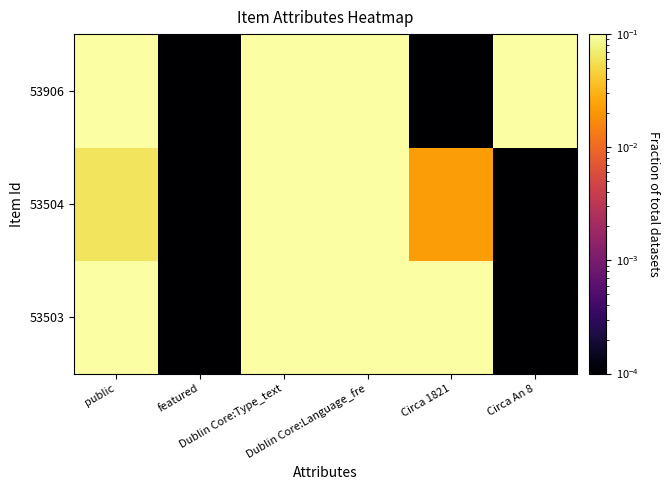

Reading right to left, list all the values displayed in this chart.

53503: Circa An 8=0.0	Circa 1821=0.2	Dublin Core:Language_fre=0.6	Dublin Core:Type_text=0.7	featured=0.0	public=0.4
53504: Circa An 8=0.0	Circa 1821=0.0	Dublin Core:Language_fre=0.7	Dublin Core:Type_text=0.6	featured=0.0	public=0.1
53906: Circa An 8=0.5	Circa 1821=0.0	Dublin Core:Language_fre=0.2	Dublin Core:Type_text=0.2	featured=0.0	public=0.8